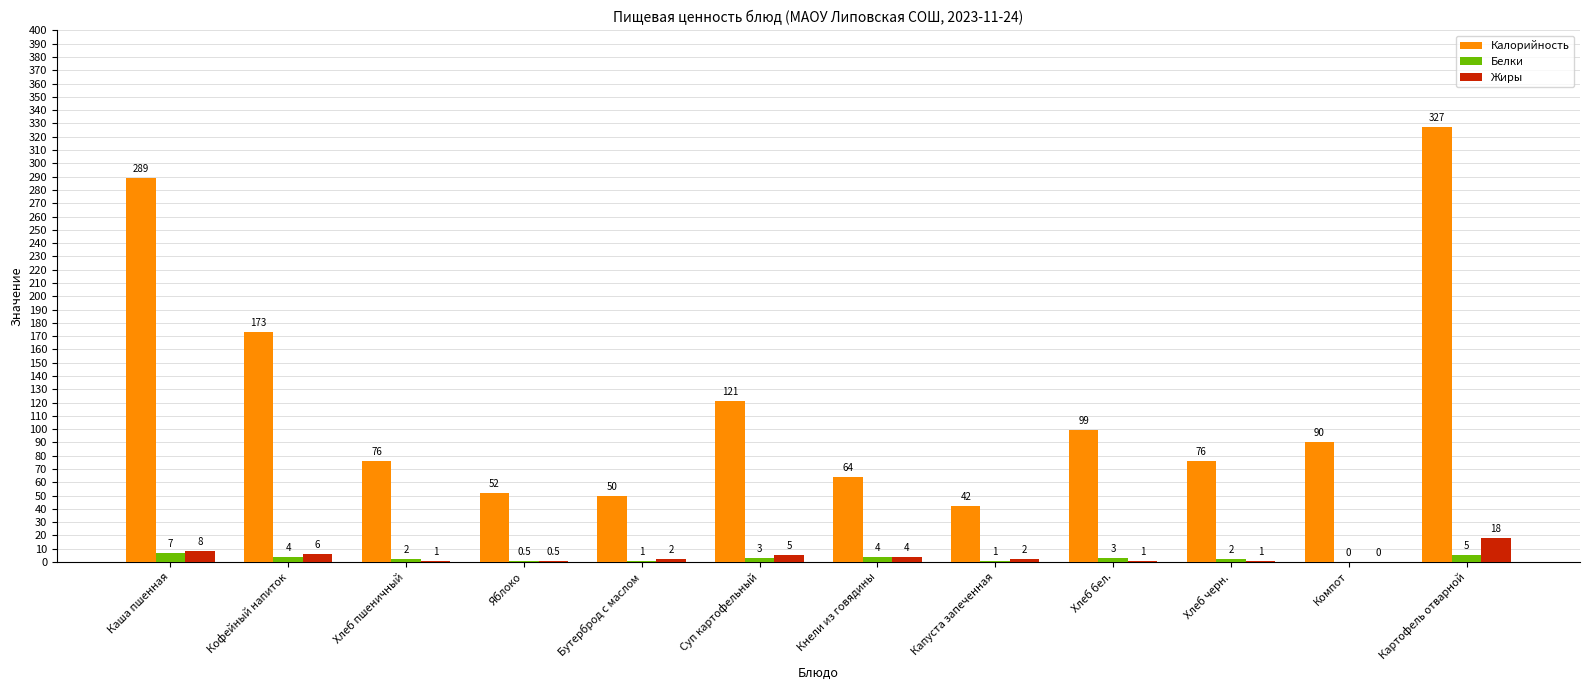

Are the bars grouped side by side (vs. stacked)?

Yes